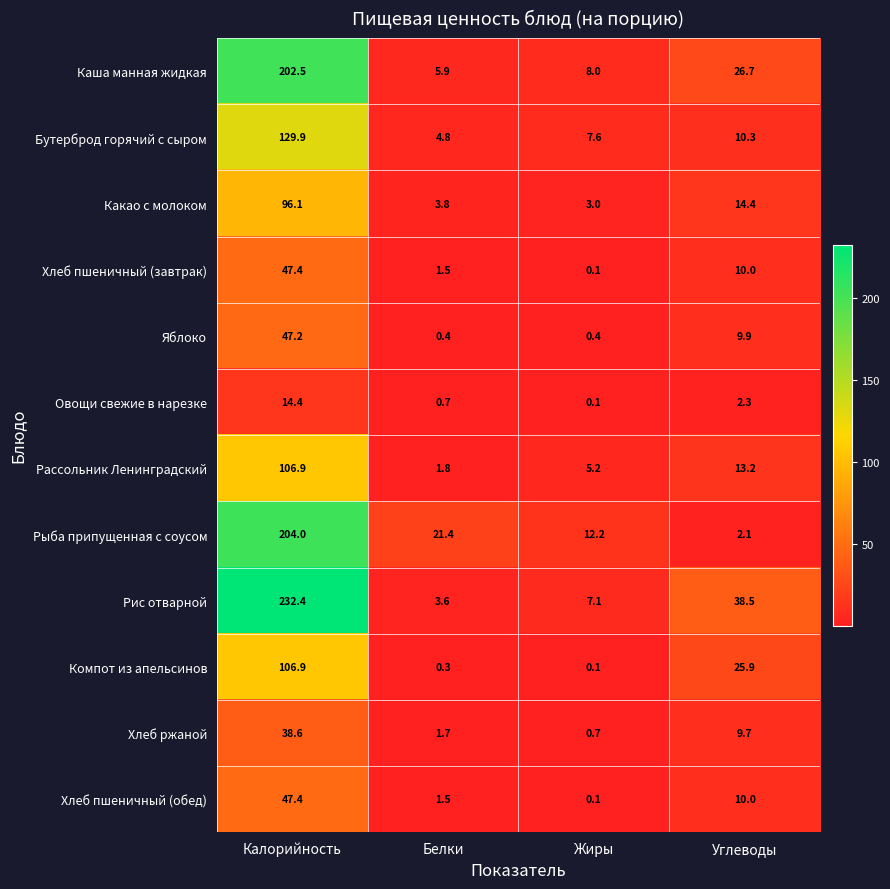

True or false: Овощи свежие в нарезке has a value of 14.4 at Калорийность.

True